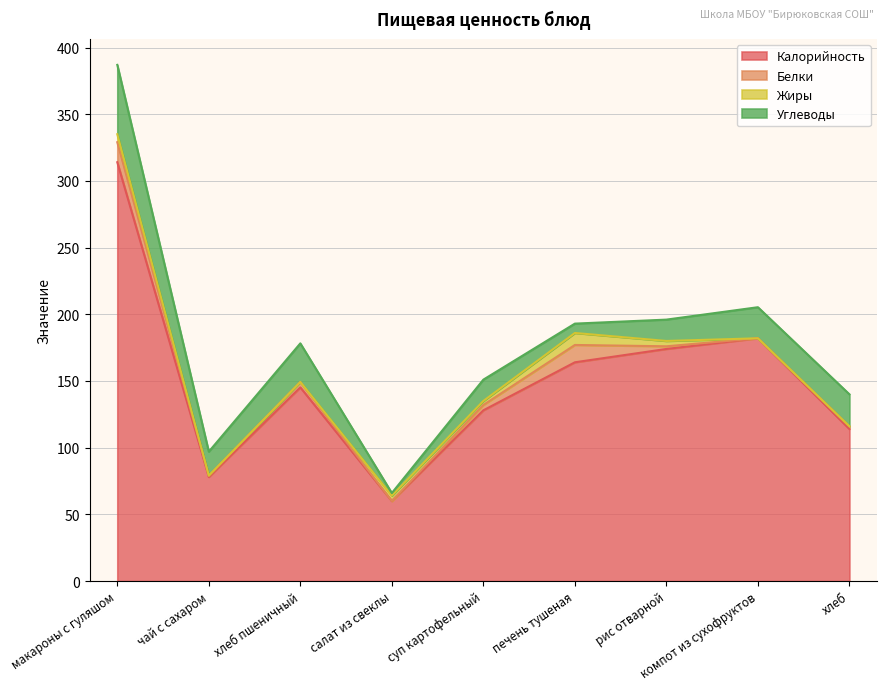

Which series has the largest range (max minus min)?

Калорийность